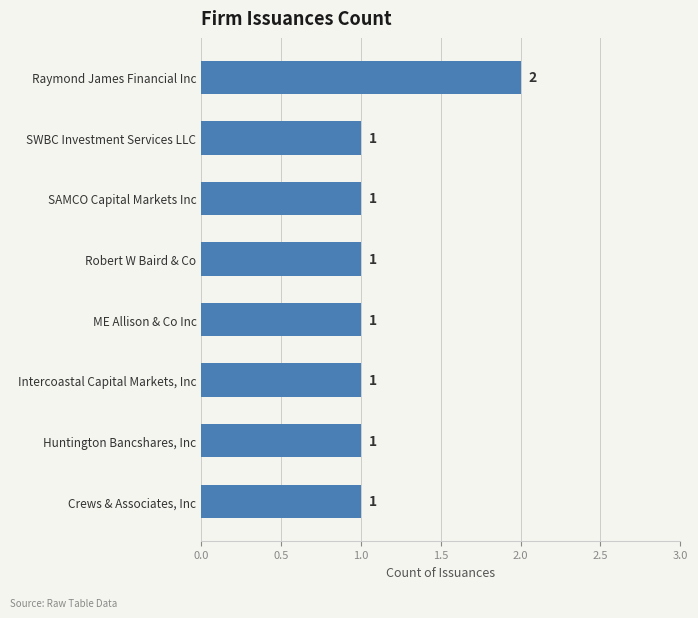

What is the ratio of the value at SWBC Investment Services LLC to the value at Robert W Baird & Co?

1.0